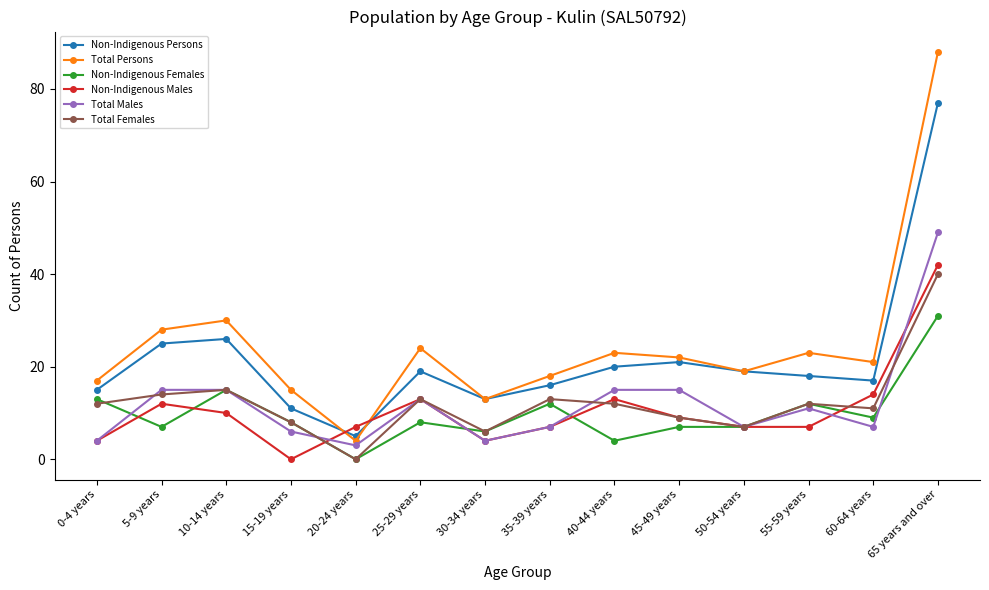

Count the number of data series in this chart.

6